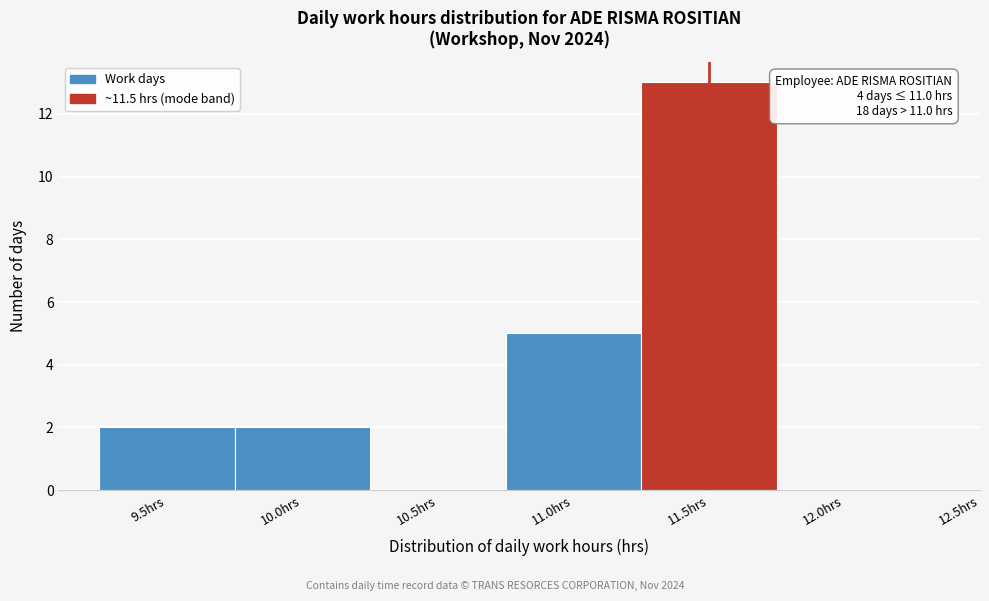

Reading left to right, list all the values displayed in this chart.

9.5hrs=2	10.0hrs=2	10.5hrs=0	11.0hrs=5	11.5hrs=13	12.0hrs=0